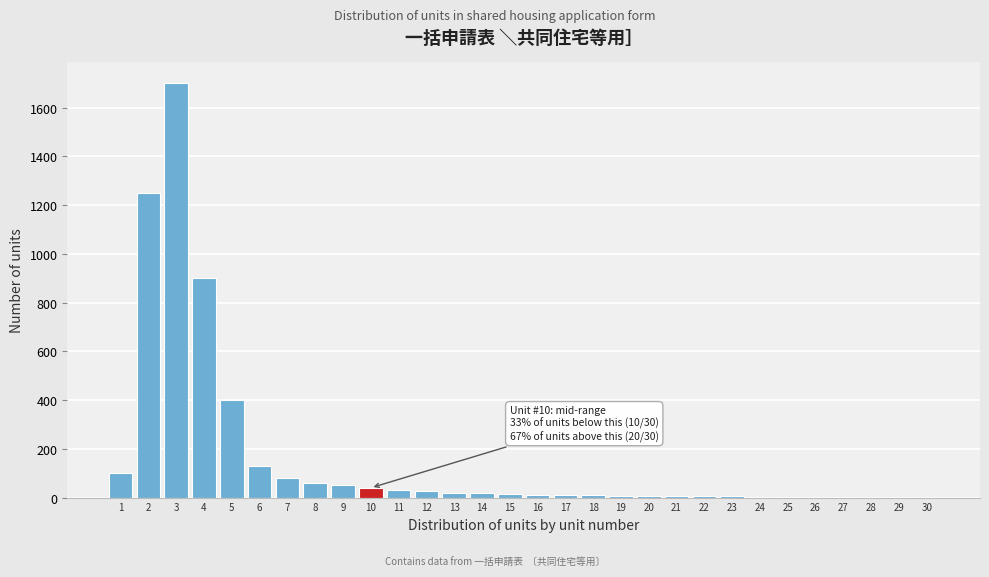

What is the sum of all values?

4899